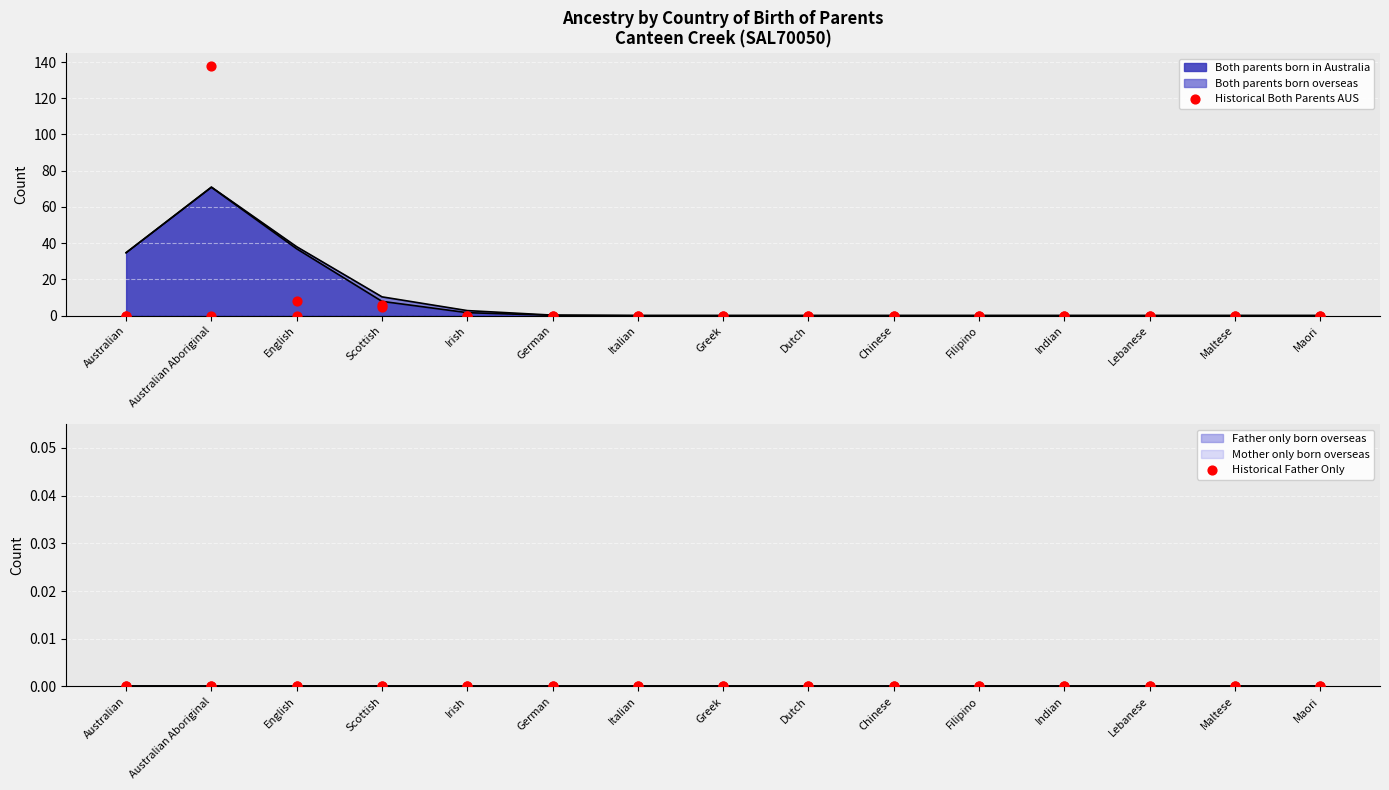

Which series has the largest total across all categories?

Historical Both Parents AUS